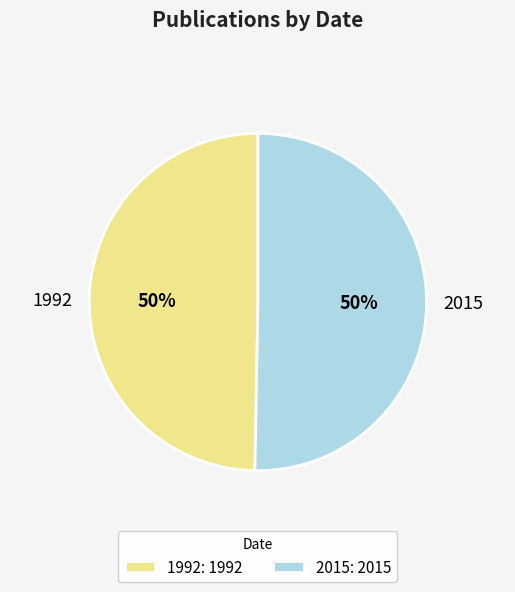

Approximately how many times larger is the value at 1992 compared to 2015?

1.0